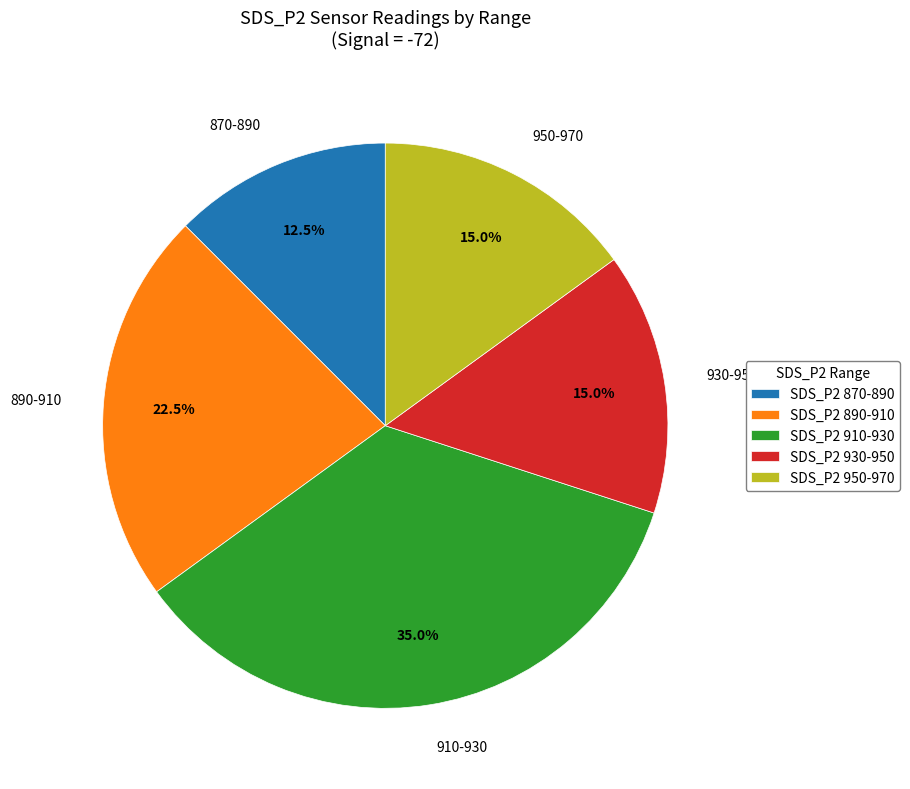

Does 870-890 represent more than half of the total?

No